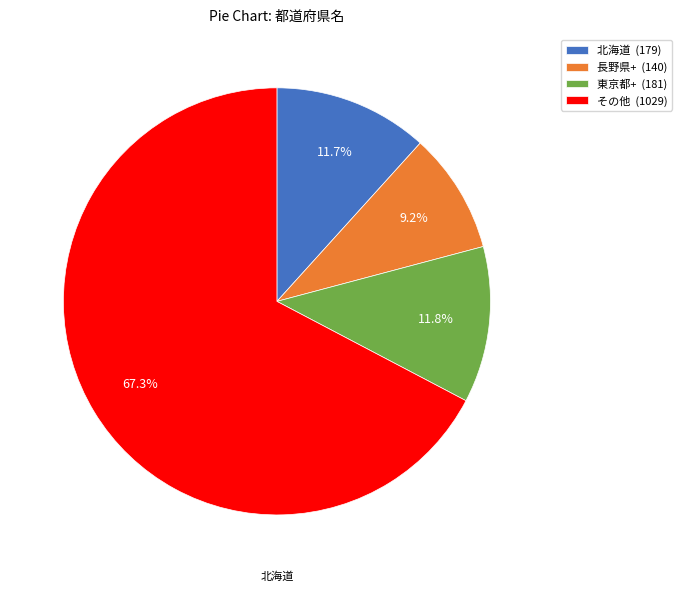

Does any single category account for the majority?

Yes